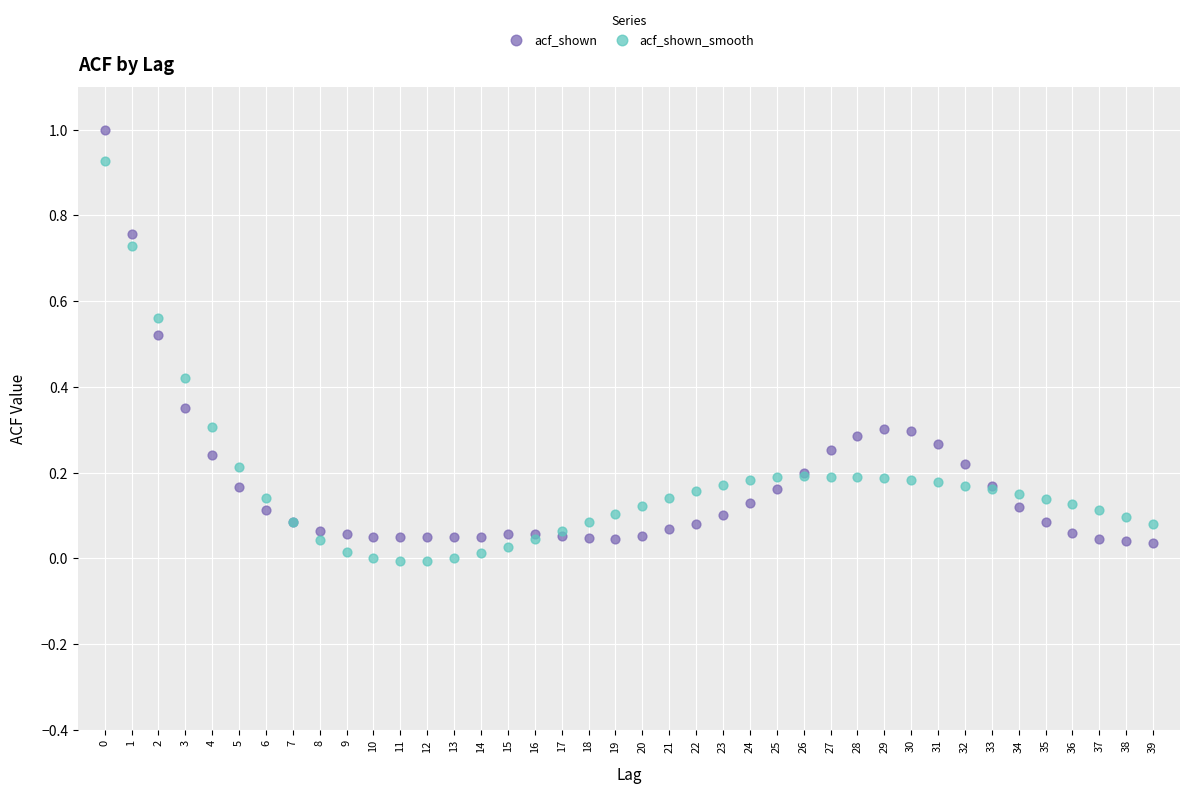

Which series has the widest spread of Y values?

acf_shown